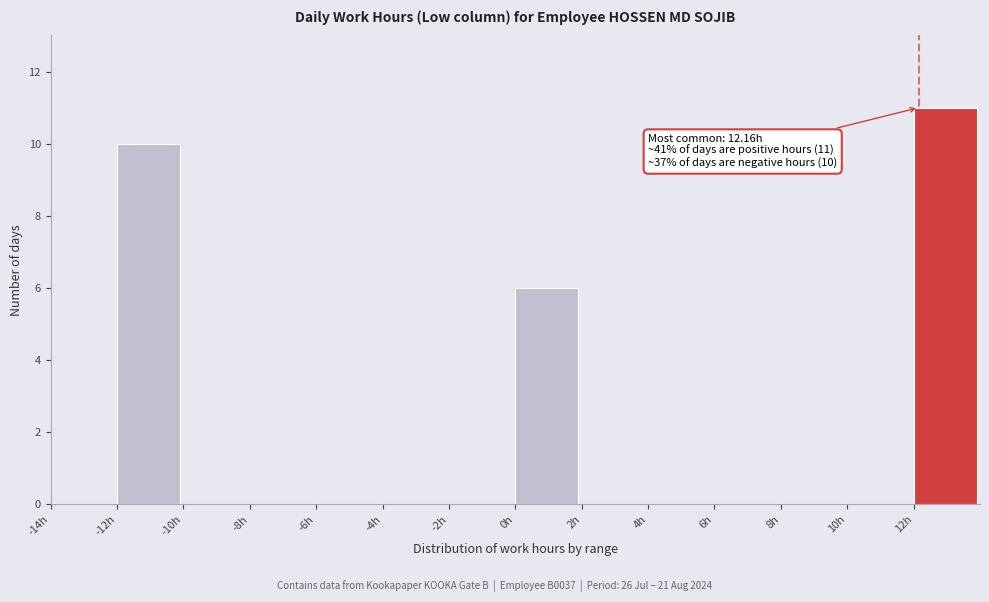

Over which range of the x-axis is the bar tallest?

12 to 14